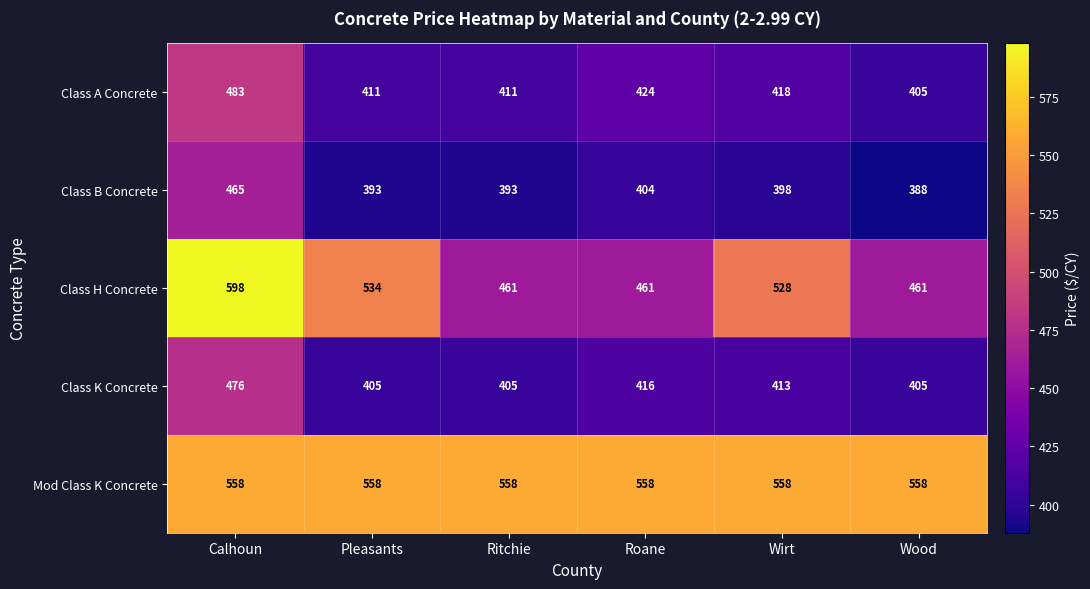

Is it true that Class H Concrete equals 734 at Wood?

False